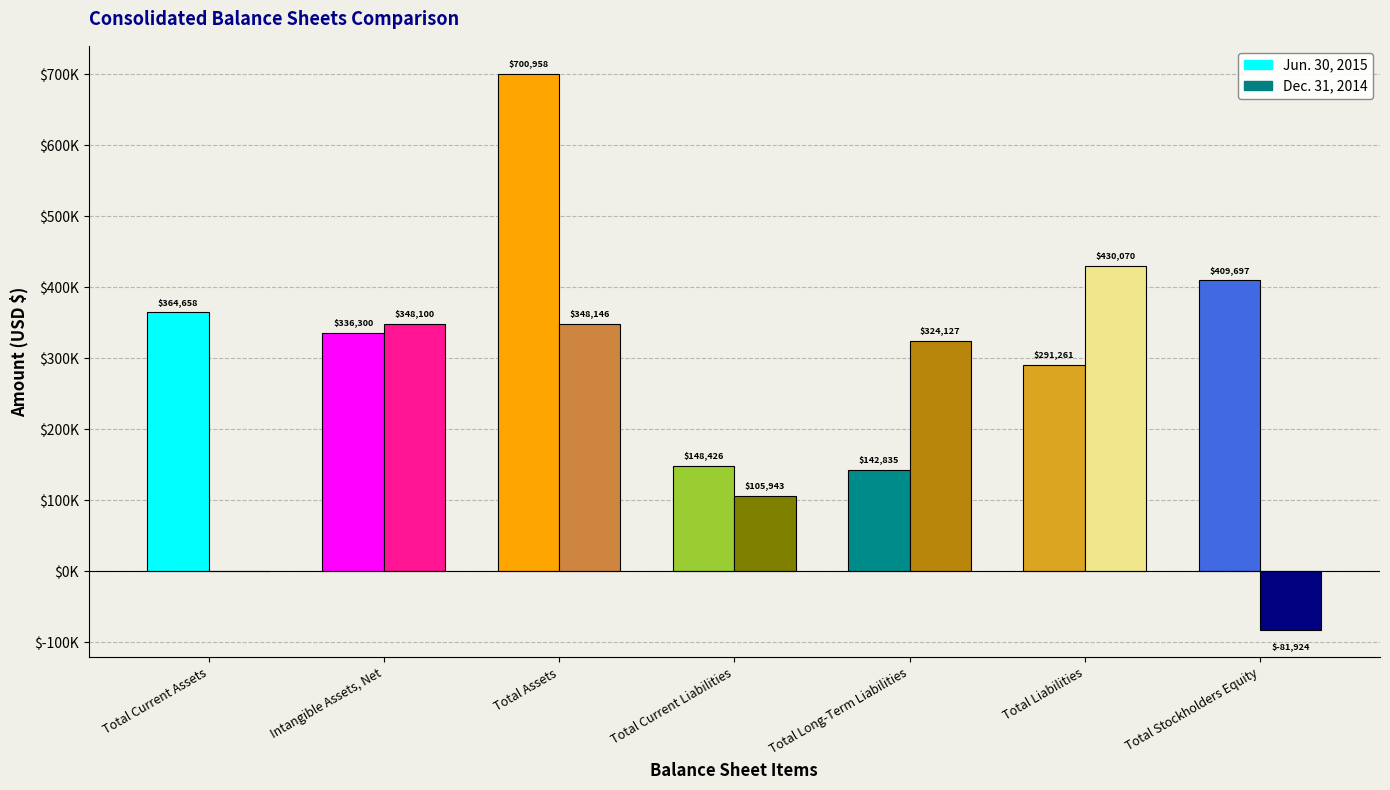

Read the Jun. 30, 2015 value at Total Long-Term Liabilities.

142835